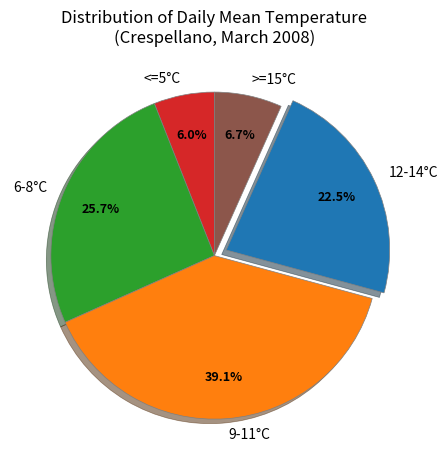

Which category has the smallest portion of the pie?

<=5°C